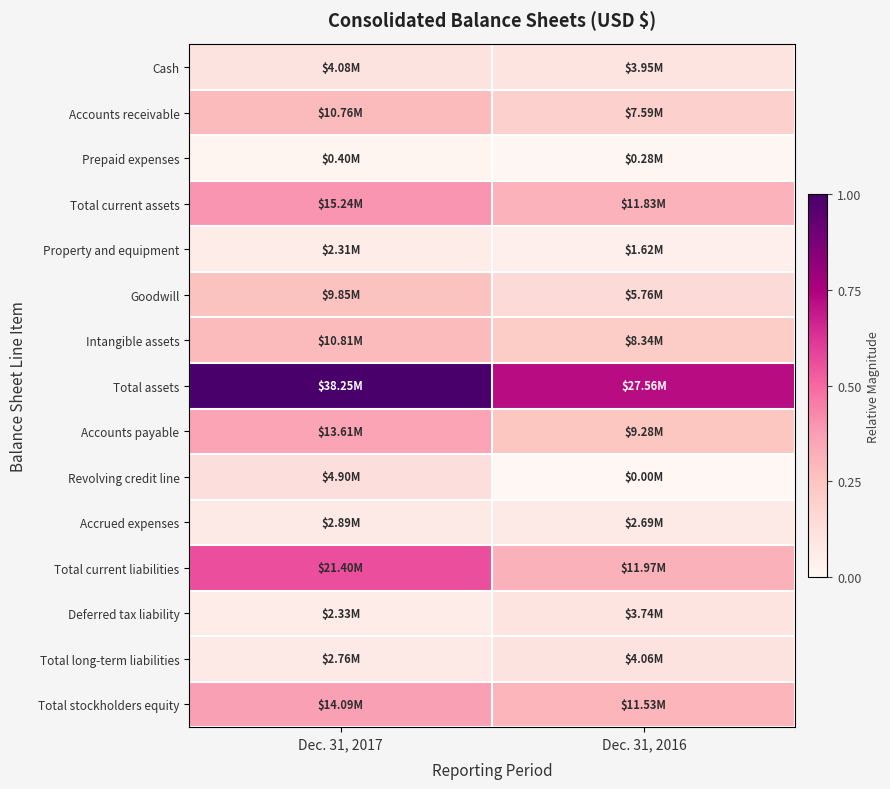

At how many categories does at least one series exceed 0?

2